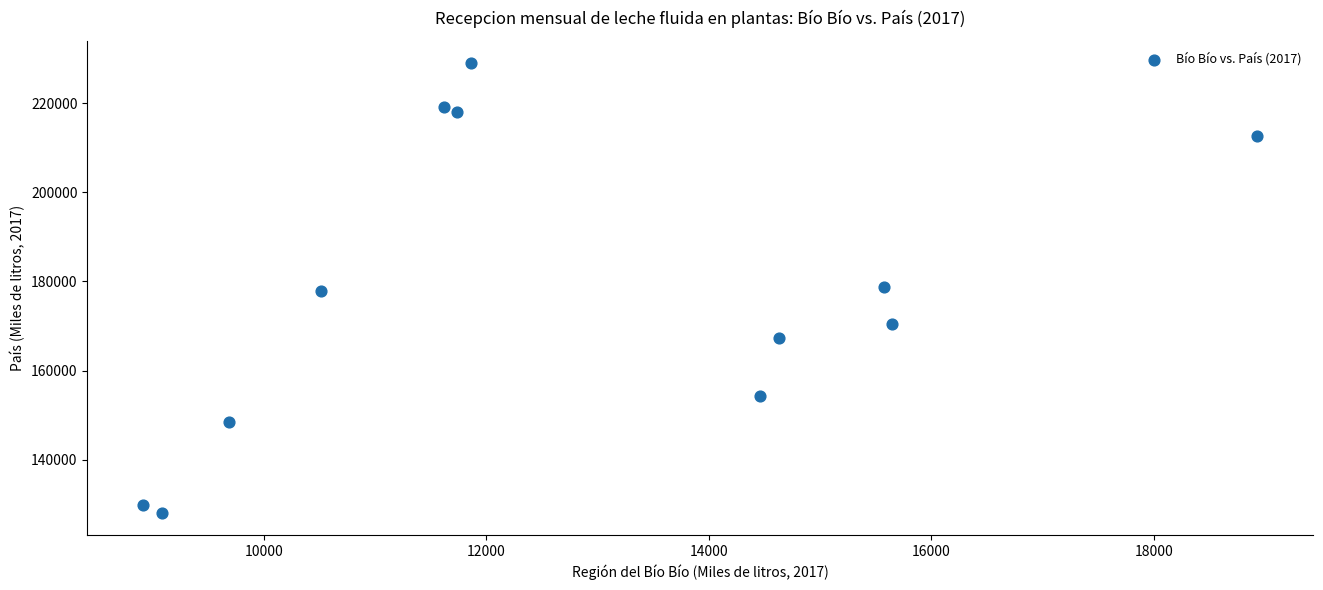

What is the average Y value?

177831.5